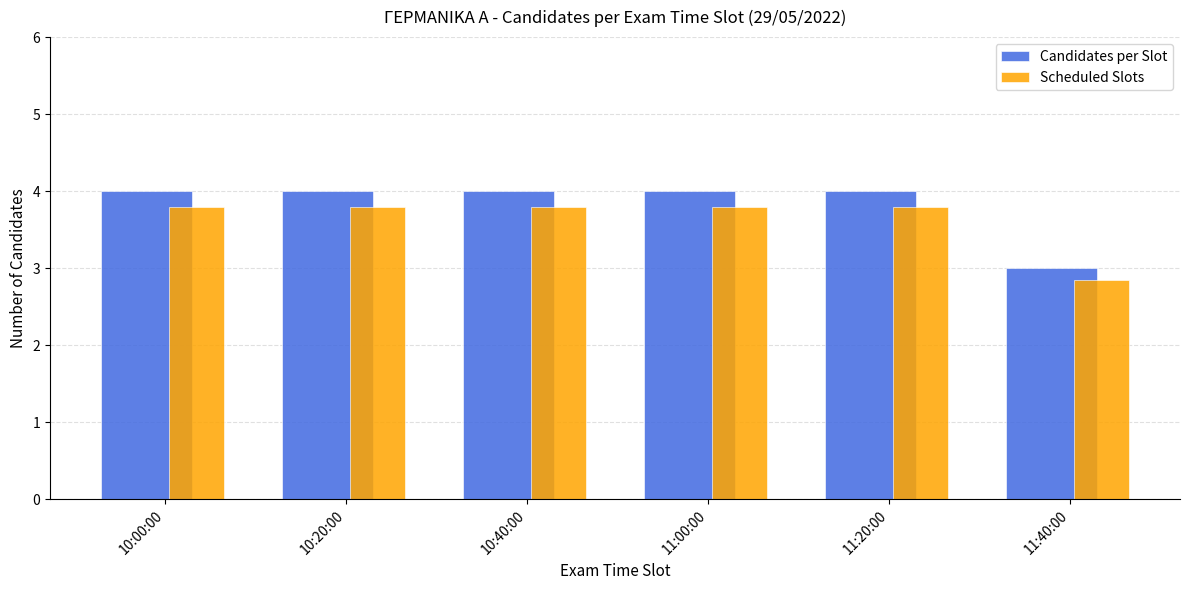

List the series in order of their overall mean, highest first.

Candidates per Slot, Scheduled Slots